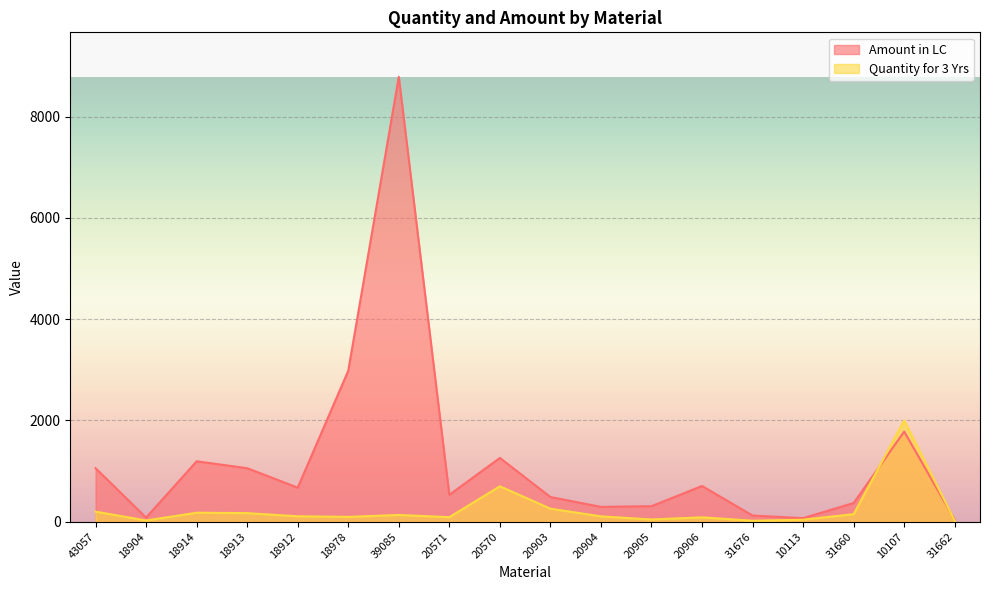

What is the highest value of the Quantity for 3 Yrs series?

2000.0